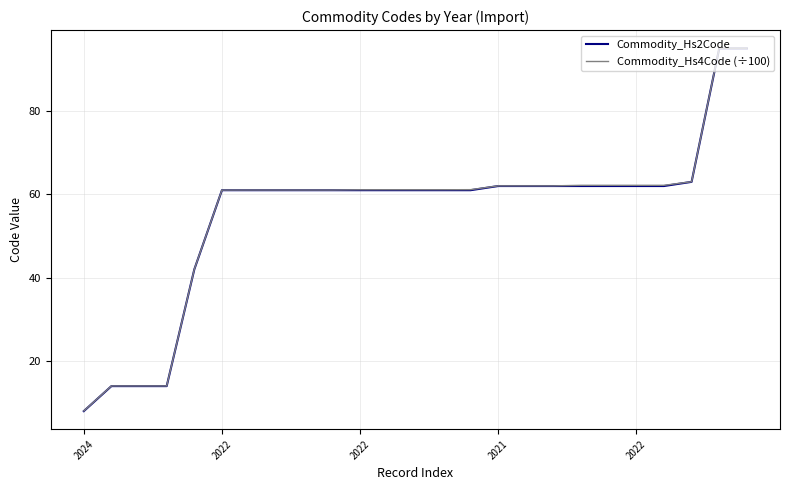

Does the chart display data point markers on the line(s)?

No